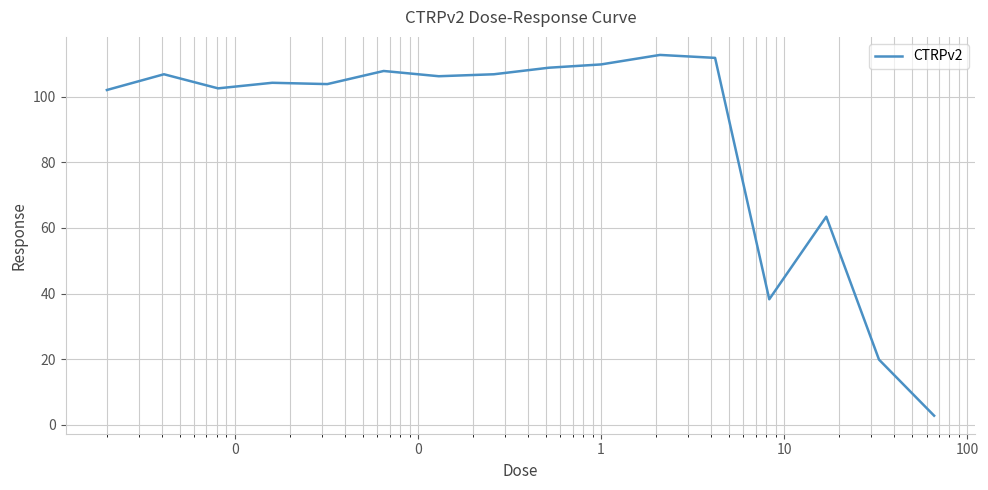

What is the maximum value shown in the chart?

112.8